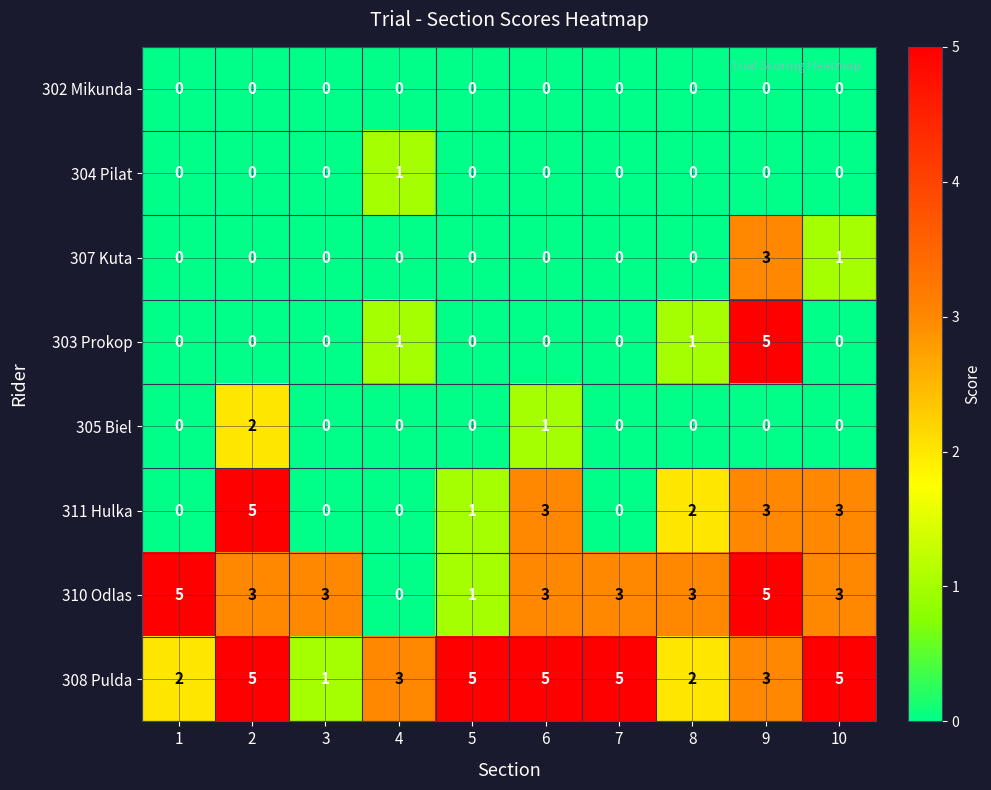

The value of 307 Kuta at 6 is -1. True or false?

False